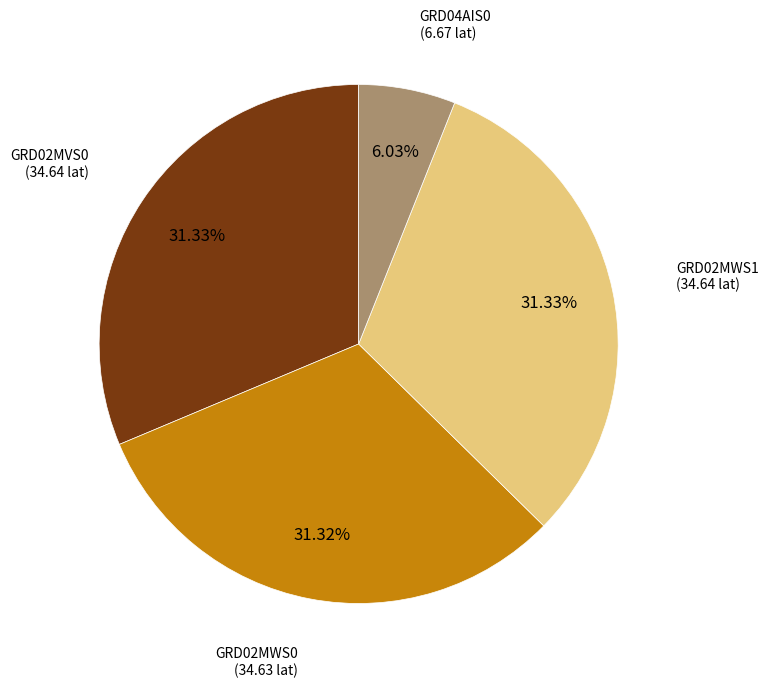

Does any single category account for the majority?

No